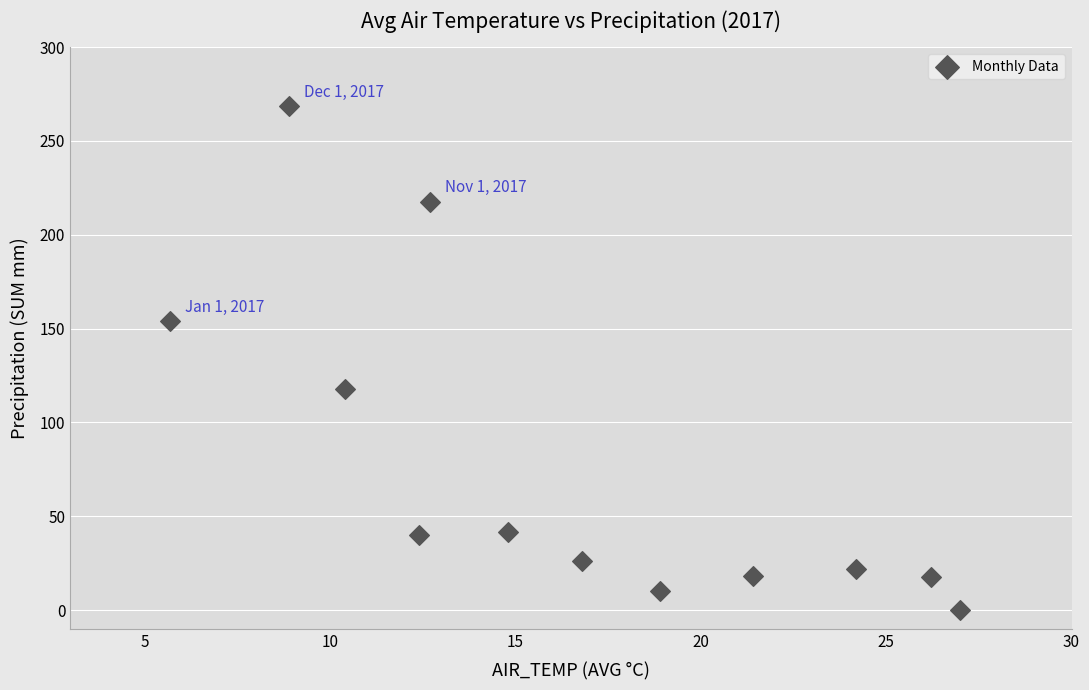

What Y value in the scatter plot is closest to 134?

117.6